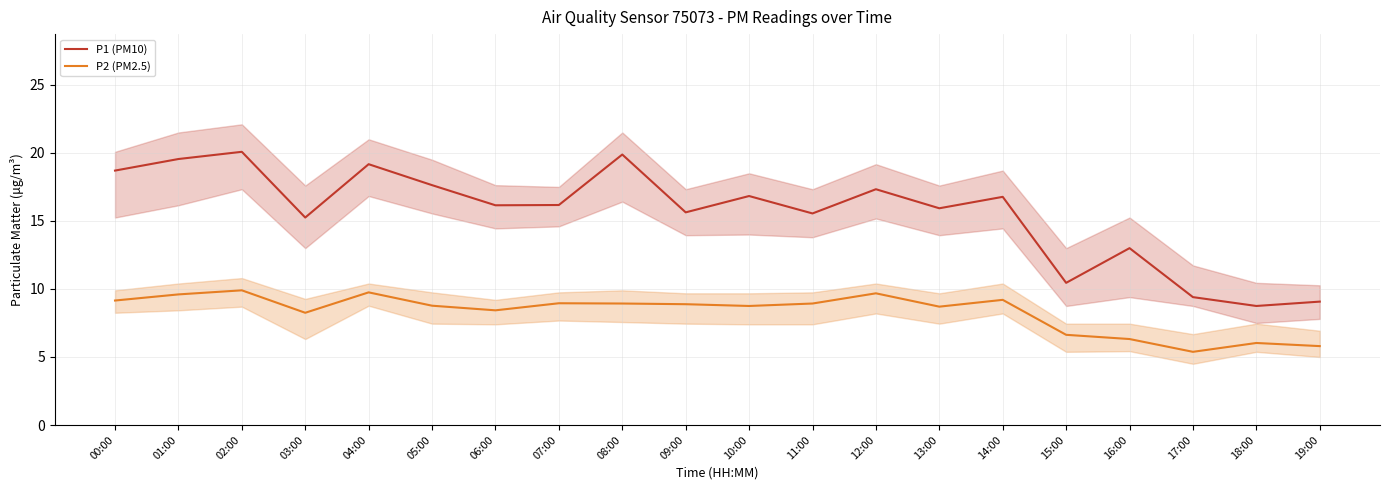

What is the average value of the P1 (PM10) series?

15.6